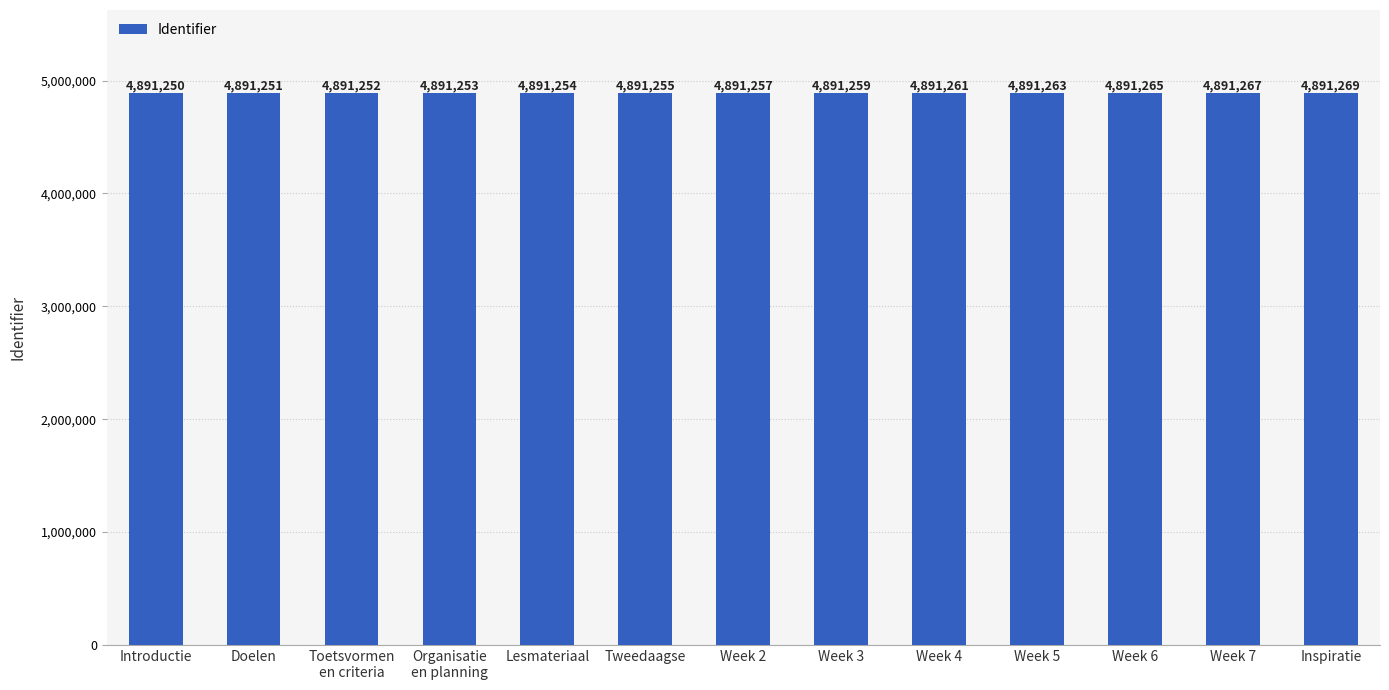

What is the ratio of the value at Week 2 to the value at Week 5?

1.0